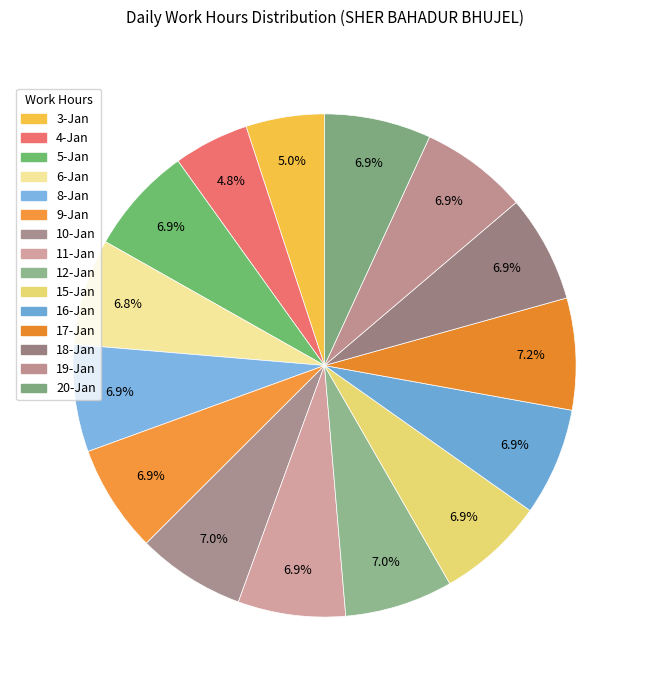

To the nearest percent, what is the combined percentage of 20-Jan and 10-Jan?

14%